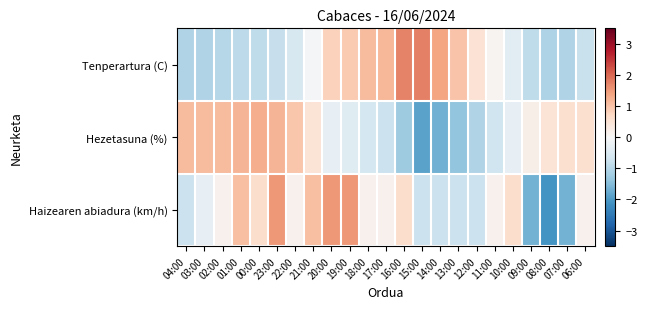

Reading left to right, list all the values displayed in this chart.

Tenperartura (C): 04:00=-1.0	03:00=-1.0	02:00=-1.0	01:00=-0.9	00:00=-0.9	23:00=-0.8	22:00=-0.6	21:00=-0.0	20:00=0.8	19:00=0.9	18:00=1.1	17:00=1.2	16:00=1.7	15:00=1.8	14:00=1.4	13:00=1.0	12:00=0.5	11:00=0.1	10:00=-0.4	09:00=-0.9	08:00=-1.1	07:00=-1.0	06:00=-0.8
Hezetasuna (%): 04:00=1.1	03:00=1.1	02:00=1.1	01:00=1.2	00:00=1.3	23:00=1.2	22:00=1.0	21:00=0.5	20:00=-0.3	19:00=-0.4	18:00=-0.6	17:00=-0.8	16:00=-1.3	15:00=-1.9	14:00=-1.7	13:00=-1.4	12:00=-1.0	11:00=-0.7	10:00=-0.3	09:00=0.2	08:00=0.5	07:00=0.6	06:00=0.6
Haizearen abiadura (km/h): 04:00=-0.7	03:00=-0.3	02:00=0.2	01:00=1.1	00:00=0.6	23:00=1.5	22:00=0.2	21:00=1.1	20:00=1.5	19:00=1.5	18:00=0.2	17:00=0.2	16:00=0.6	15:00=-0.7	14:00=-0.7	13:00=-0.7	12:00=-0.7	11:00=0.2	10:00=0.6	09:00=-1.6	08:00=-2.1	07:00=-1.6	06:00=0.2